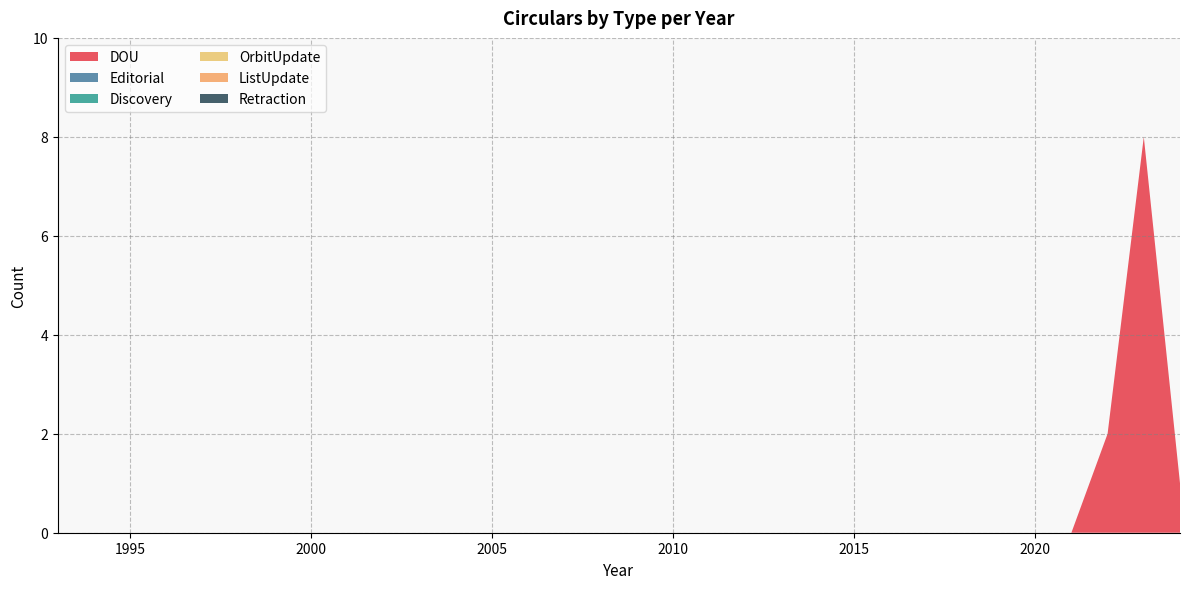

Reading left to right, transcribe all the data shown in this chart.

DOU: 0	0	0	0	0	0	0	0	0	0	0	0	0	0	0	0	0	0	0	0	0	0	0	0	0	0	0	0	0	2	8	1
Editorial: 0	0	0	0	0	0	0	0	0	0	0	0	0	0	0	0	0	0	0	0	0	0	0	0	0	0	0	0	0	0	0	0
Discovery: 0	0	0	0	0	0	0	0	0	0	0	0	0	0	0	0	0	0	0	0	0	0	0	0	0	0	0	0	0	0	0	0
OrbitUpdate: 0	0	0	0	0	0	0	0	0	0	0	0	0	0	0	0	0	0	0	0	0	0	0	0	0	0	0	0	0	0	0	0
ListUpdate: 0	0	0	0	0	0	0	0	0	0	0	0	0	0	0	0	0	0	0	0	0	0	0	0	0	0	0	0	0	0	0	0
Retraction: 0	0	0	0	0	0	0	0	0	0	0	0	0	0	0	0	0	0	0	0	0	0	0	0	0	0	0	0	0	0	0	0